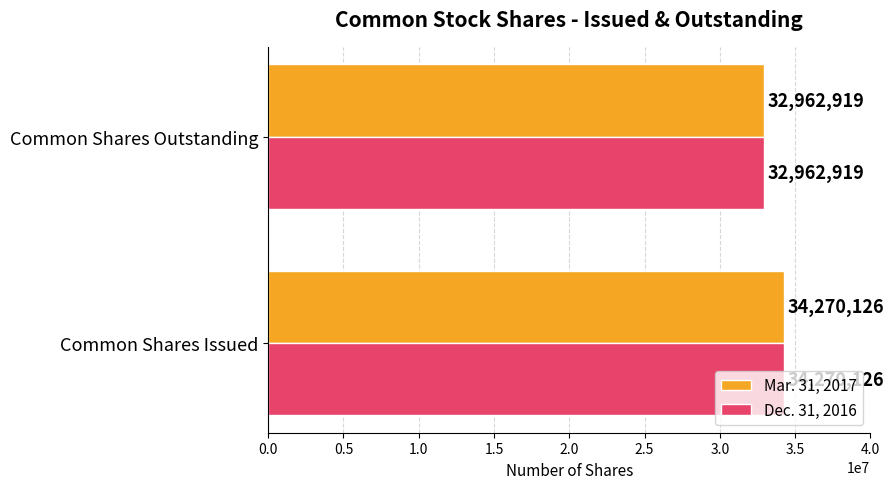

At which category is the sum across all series the highest?

Common Shares Issued